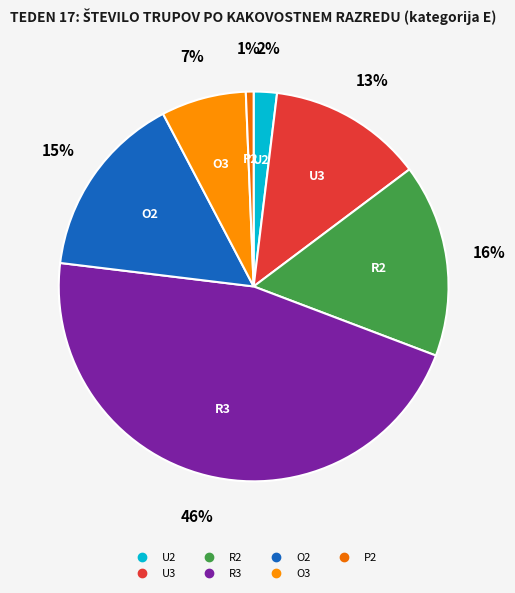

To the nearest percent, what portion does O3 represent?

7%